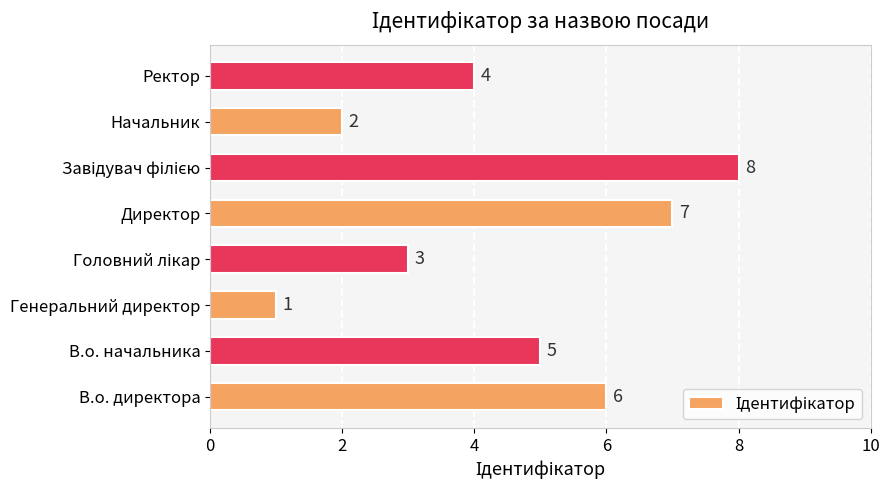

Where is the data nearest to the value 4?

Ректор